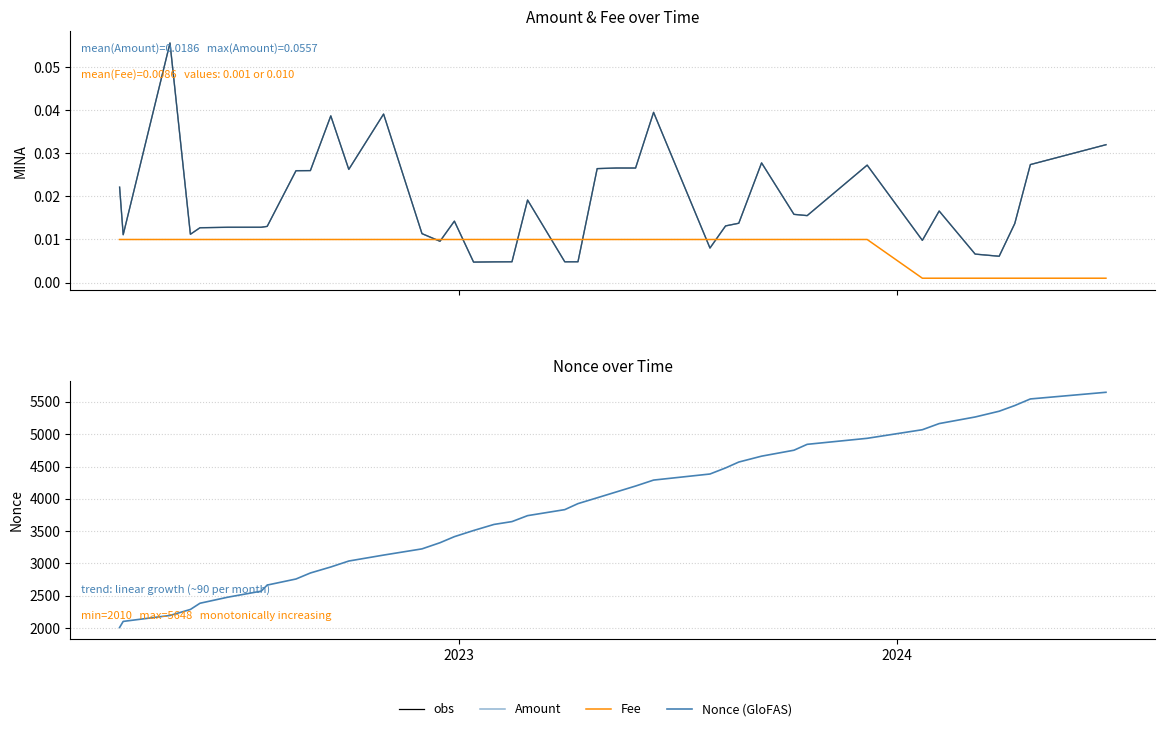

How many times do Amount and Fee cross each other?

8